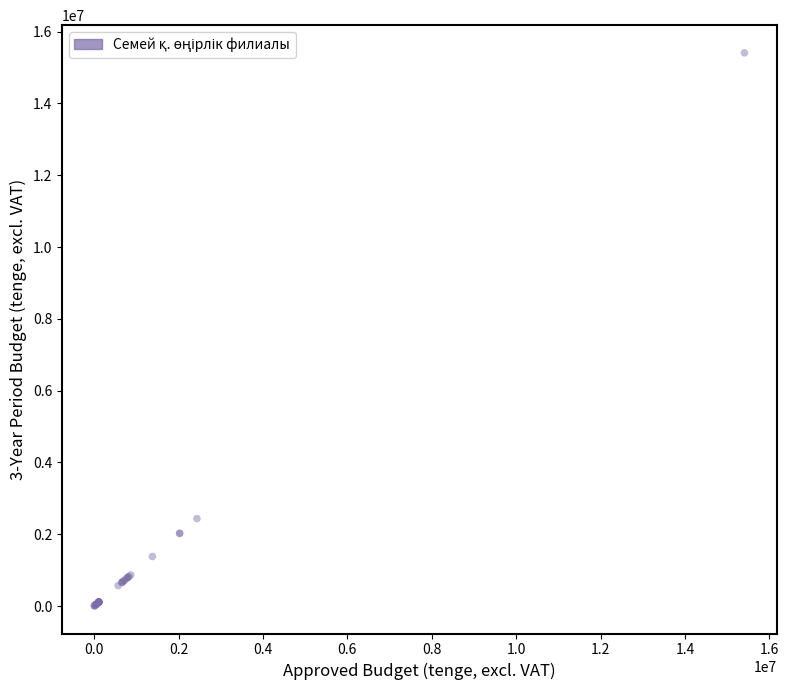

What Y value in the scatter plot is closest to 7707972?

2435436.0